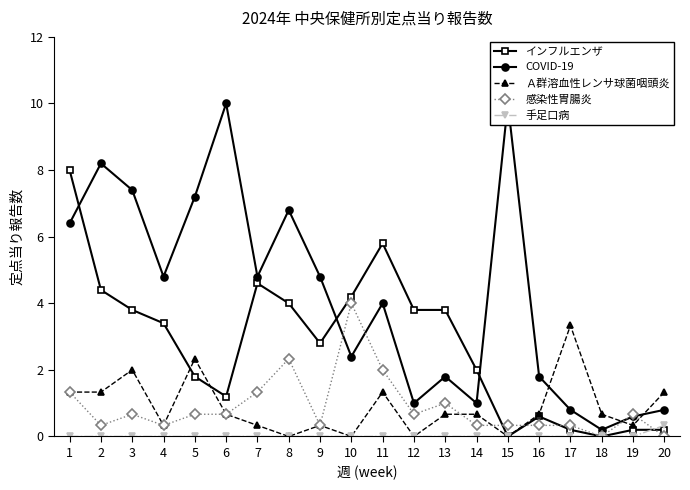

Count the 手足口病 values in the range 0 to 1.

20